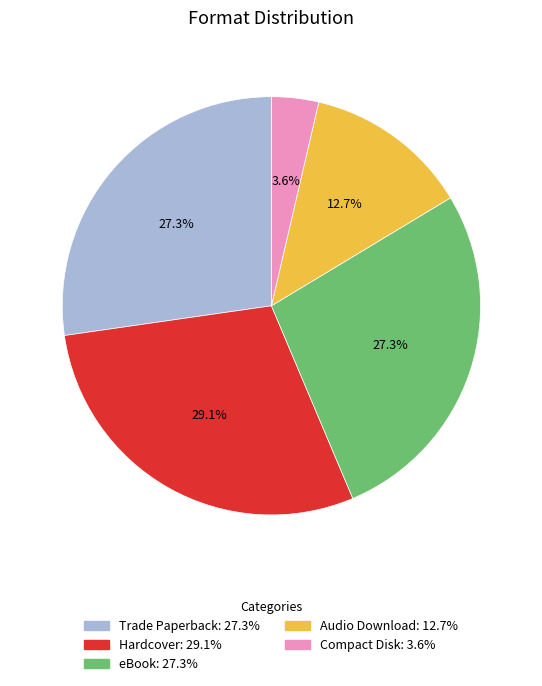

Which category has the biggest portion of the pie?

Hardcover